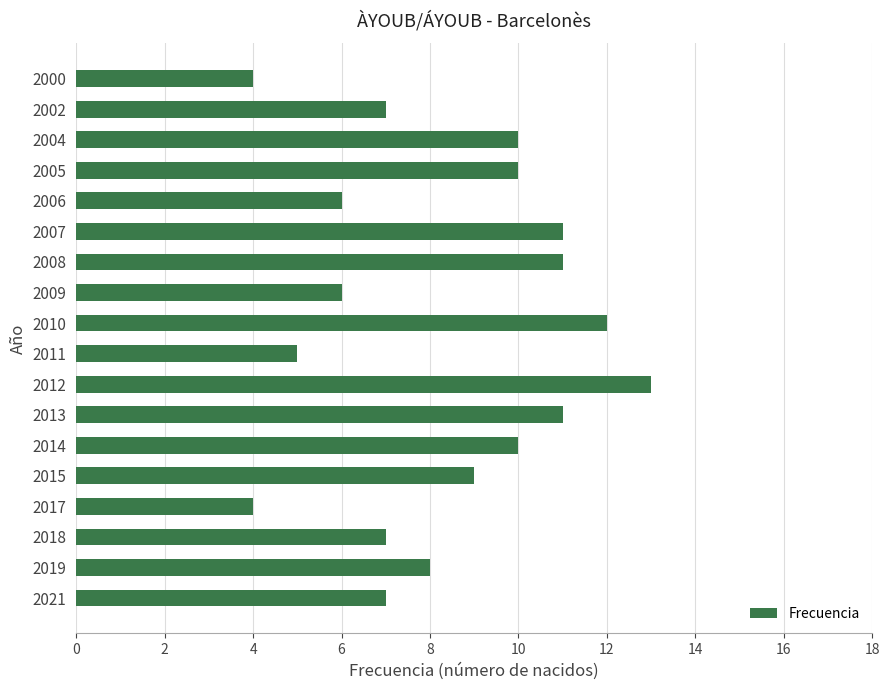

What is the average value?

8